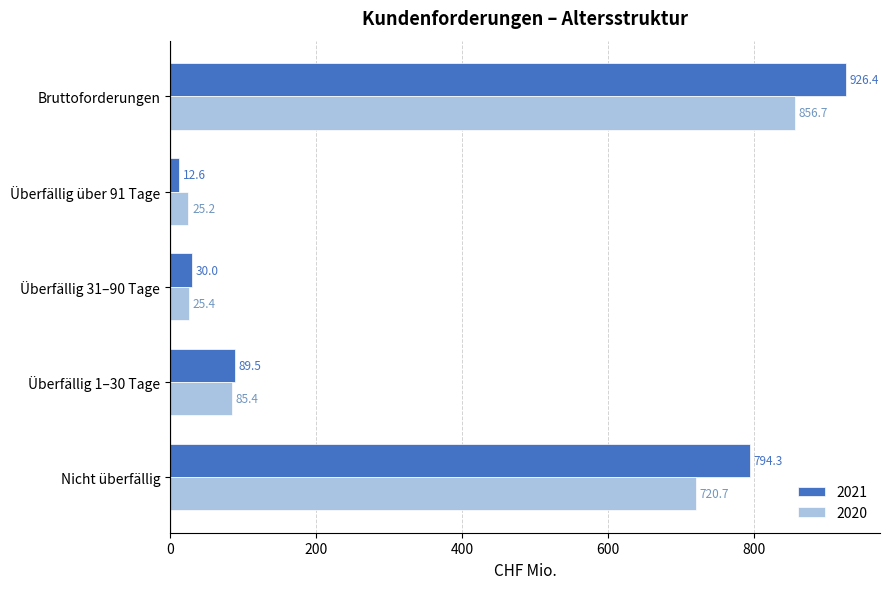

Rank the categories by 2020 value from lowest to highest.

Überfällig über 91 Tage, Überfällig 31–90 Tage, Überfällig 1–30 Tage, Nicht überfällig, Bruttoforderungen